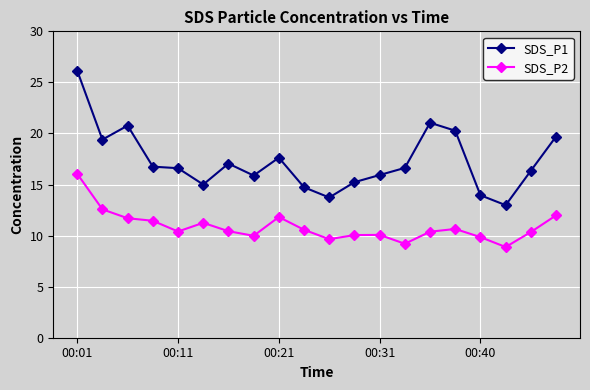

What are all the series names shown in the legend?

SDS_P1, SDS_P2